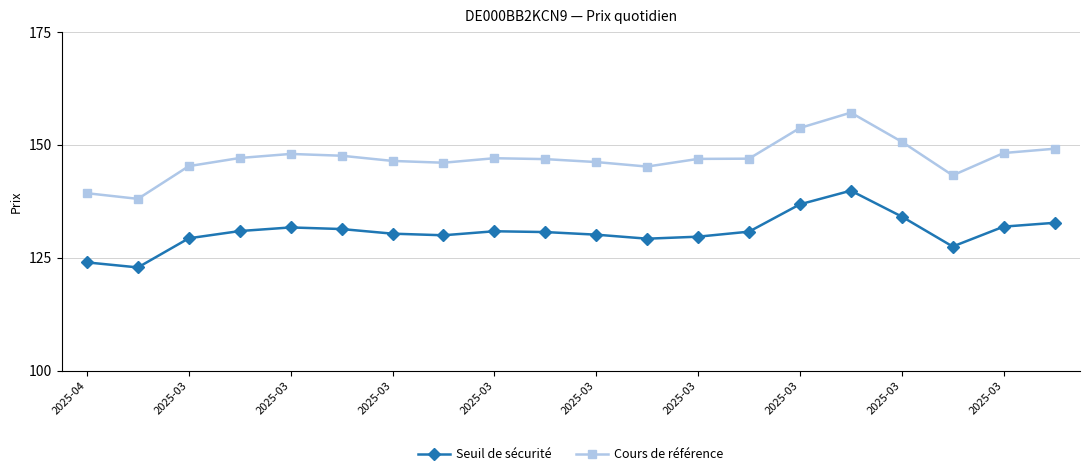

Rank the series by their maximum value, from lowest to highest.

Seuil de sécurité, Cours de référence